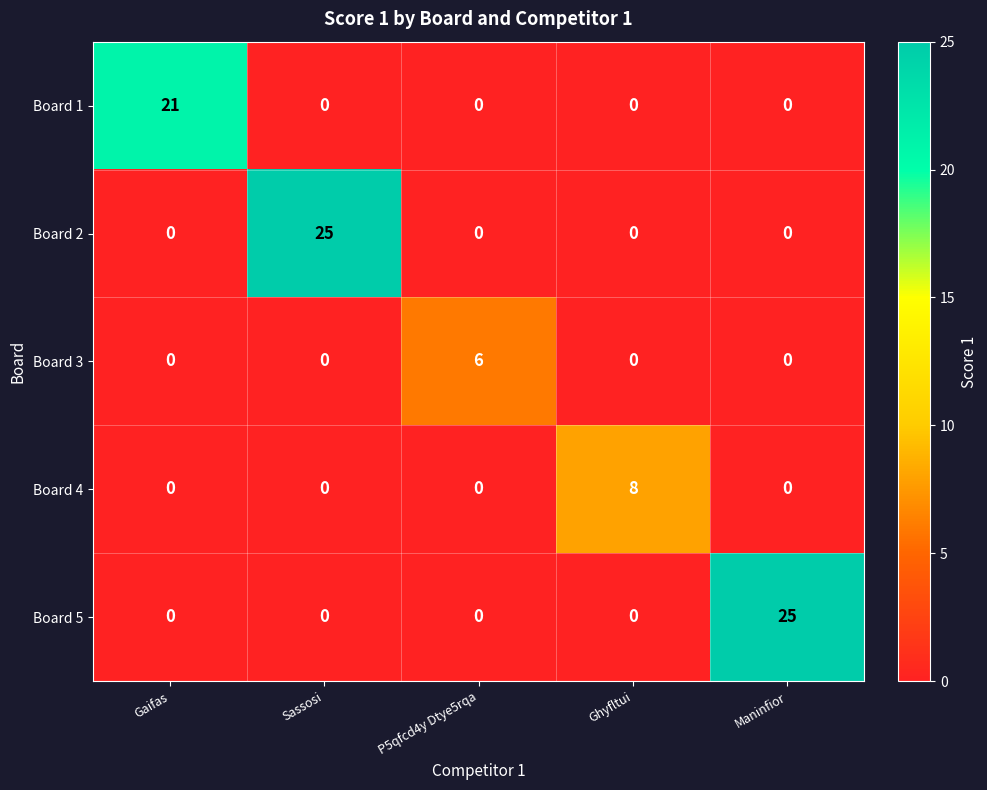

The Board 5 series shows 0 at Gaifas. True or false?

True